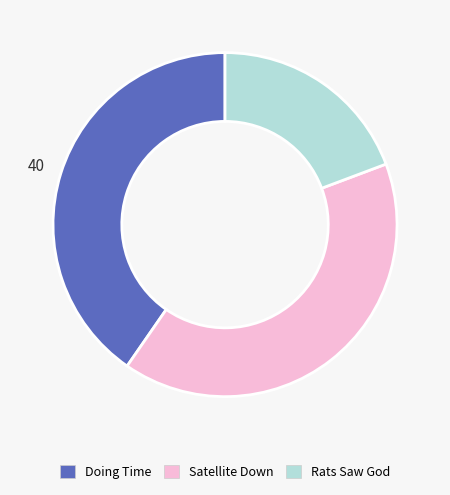

Does Rats Saw God account for over 50% of the chart?

No